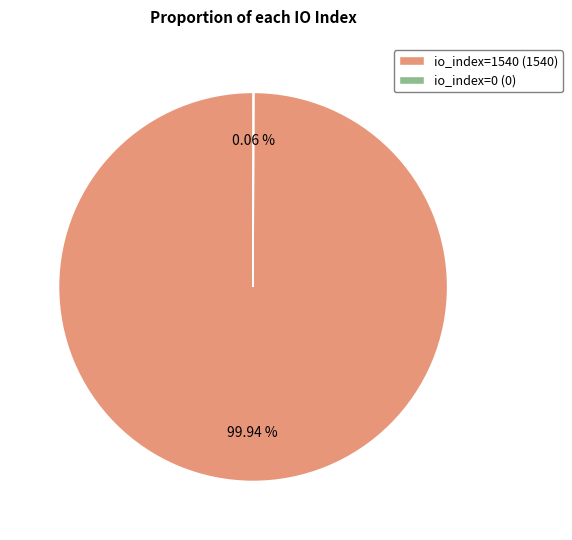

Which slice represents more than half of the pie?

io_index=1540 (1540)